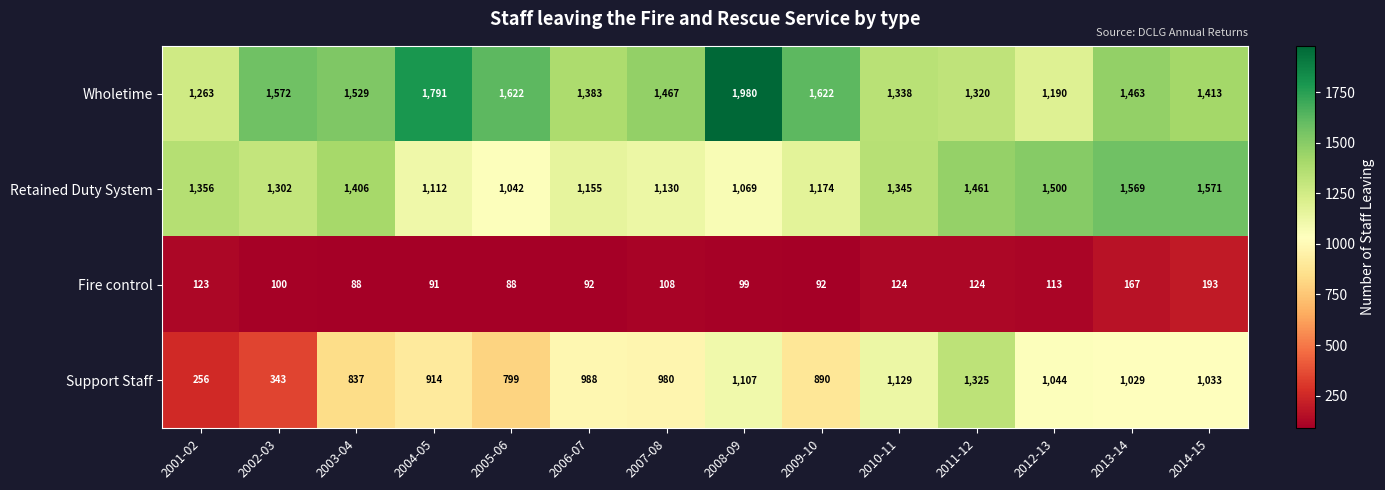

Where does the Fire control series first go above 108?

2001-02